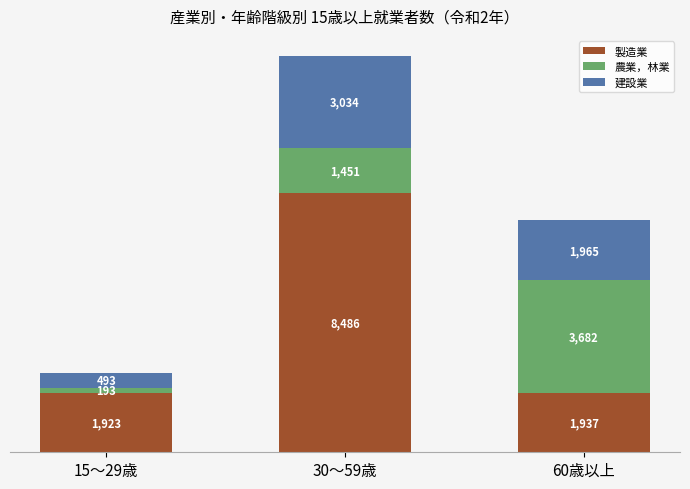

Are the bars grouped side by side (vs. stacked)?

No